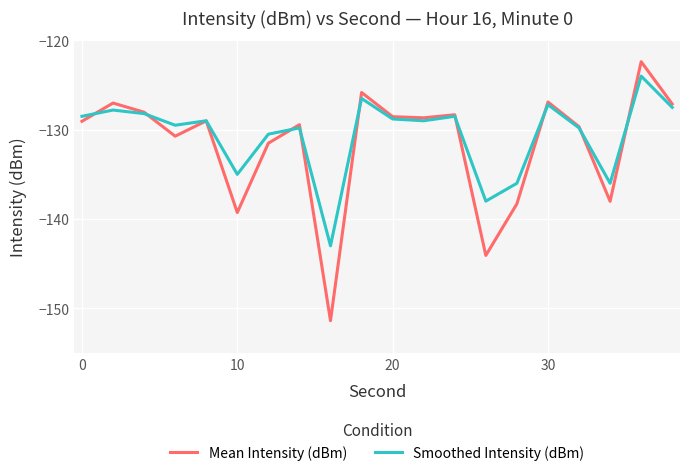

How many interior local valleys does the Smoothed Intensity (dBm) series have?

6